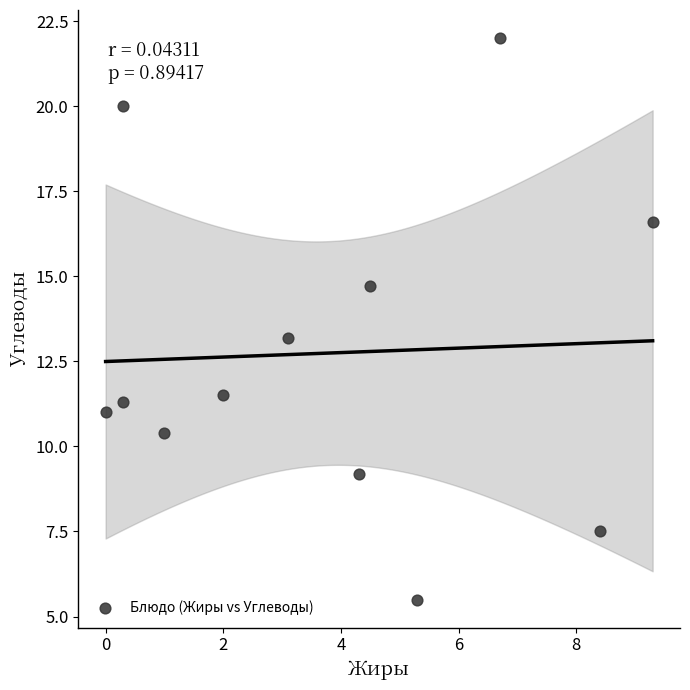

What Y value in the scatter plot is closest to 13?

13.2